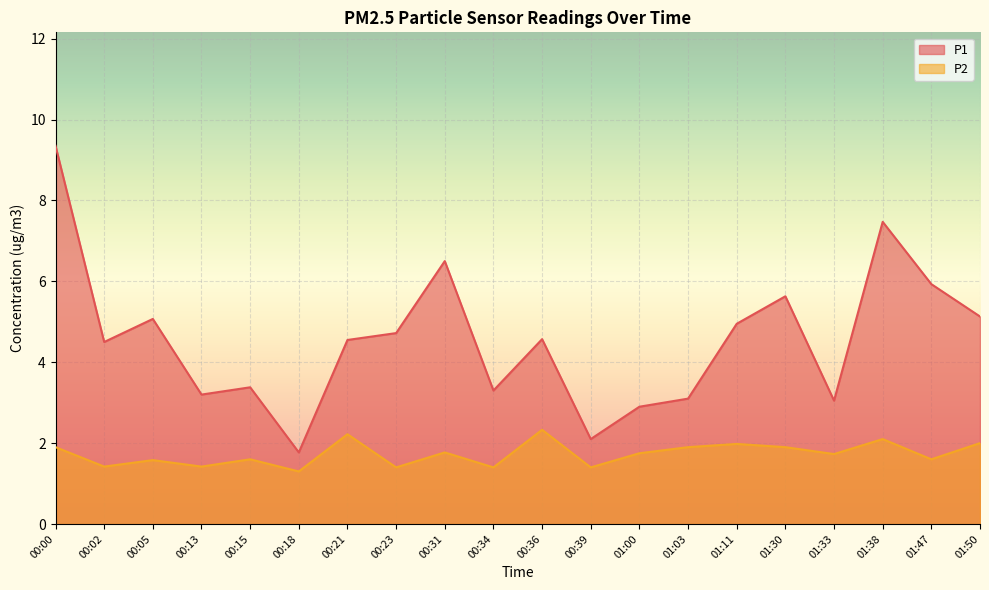

How many lines are shown in the chart?

2